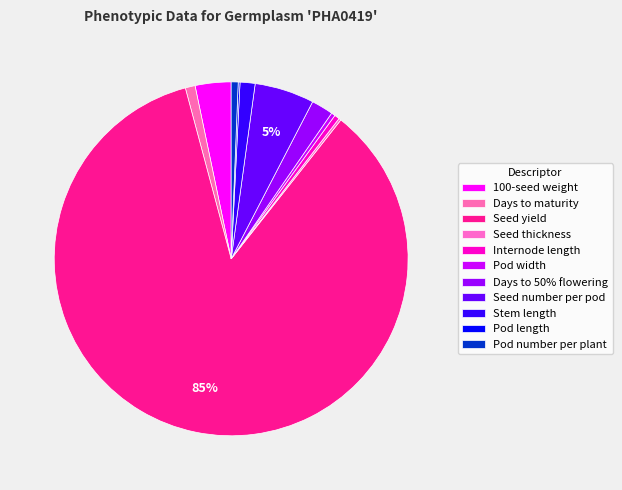

Is there any slice that represents more than half of the pie?

Yes